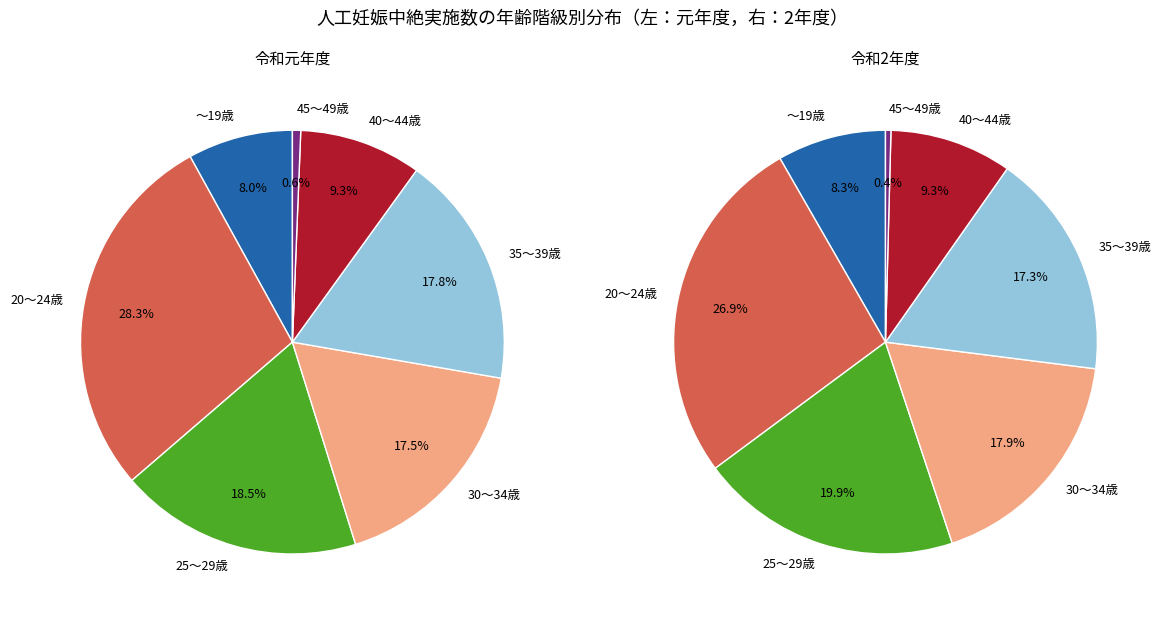

Is it true that 20～24歳 is 19% of the pie?

False